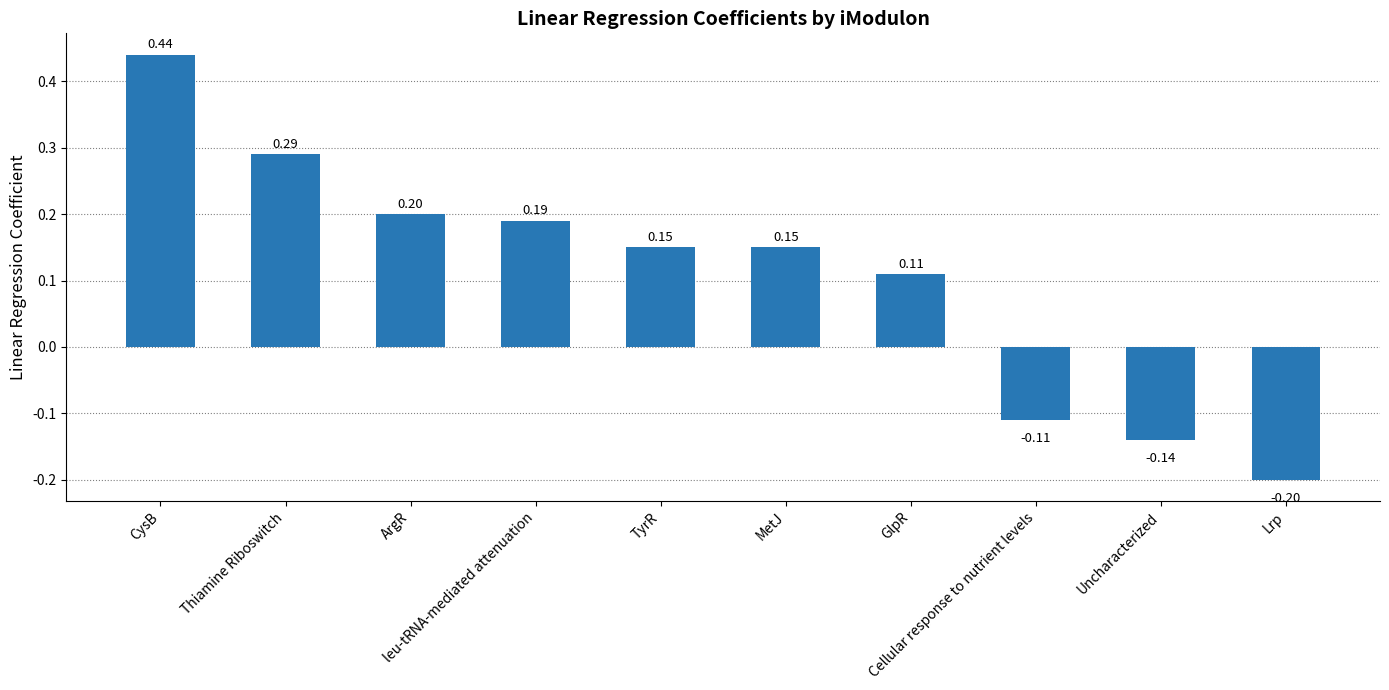

What is the sum of all values?

1.1